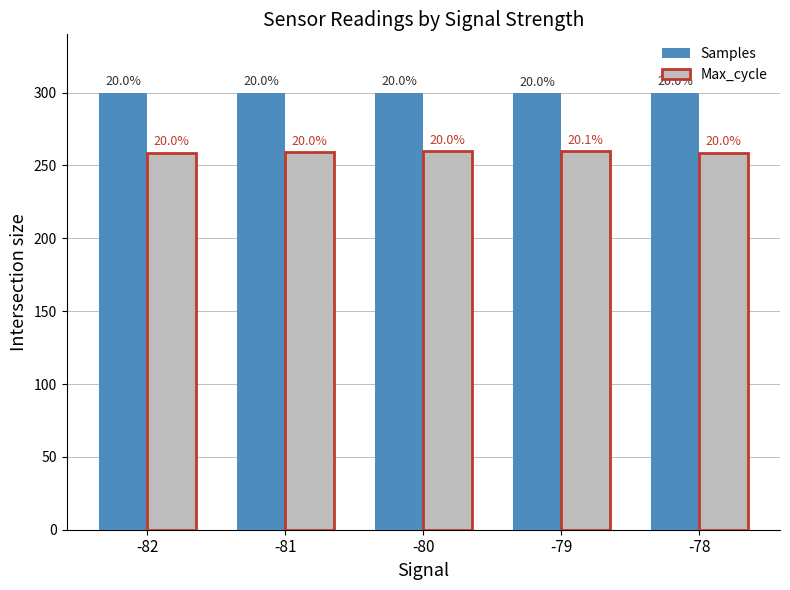

Which category has the highest value in the Samples series?

-81